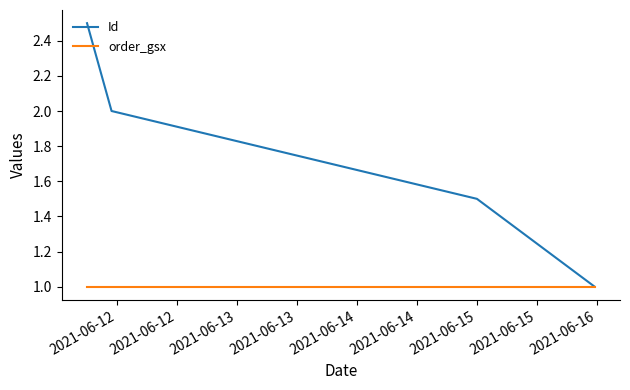

What is the lowest value of the order_gsx series?

1.0